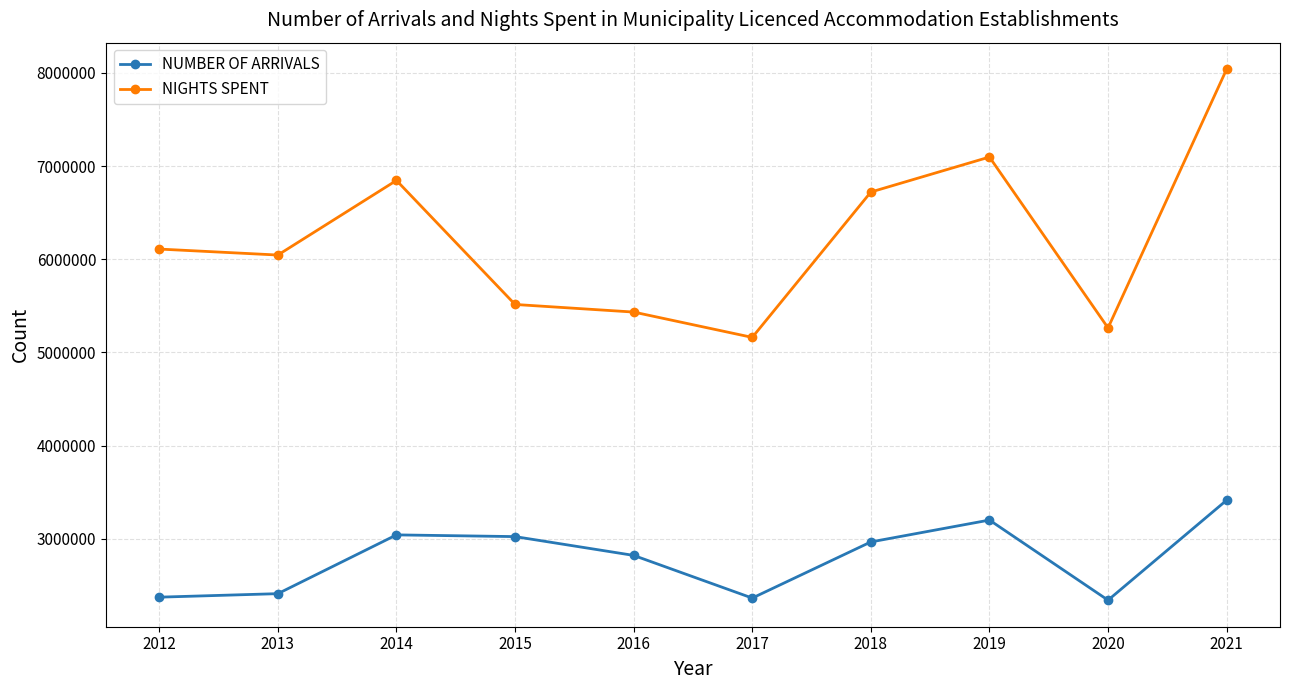

What is the minimum value shown in the chart?

2342031